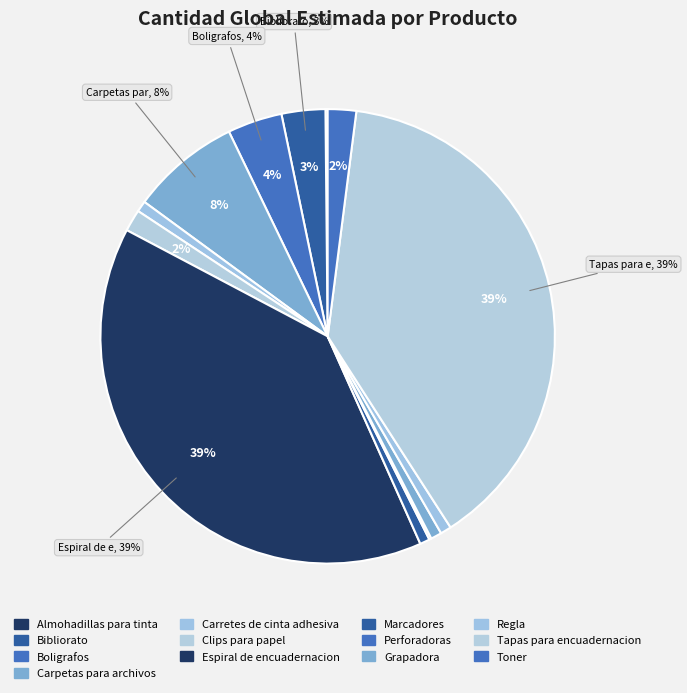

Rank the categories by value from lowest to highest.

Almohadillas para tinta, Perforadoras, Marcadores, Carretes de cinta adhesiva, Grapadora, Regla, Clips para papel, Toner, Bibliorato, Boligrafos, Carpetas para archivos, Tapas para encuadernacion, Espiral de encuadernacion